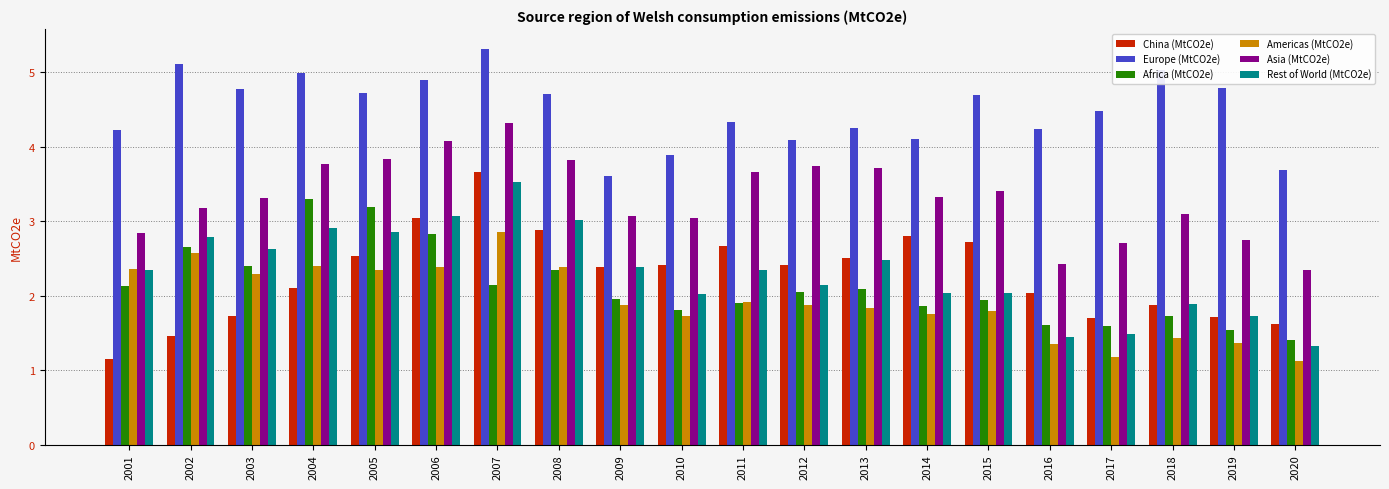

Which series has the largest total across all categories?

Europe (MtCO2e)